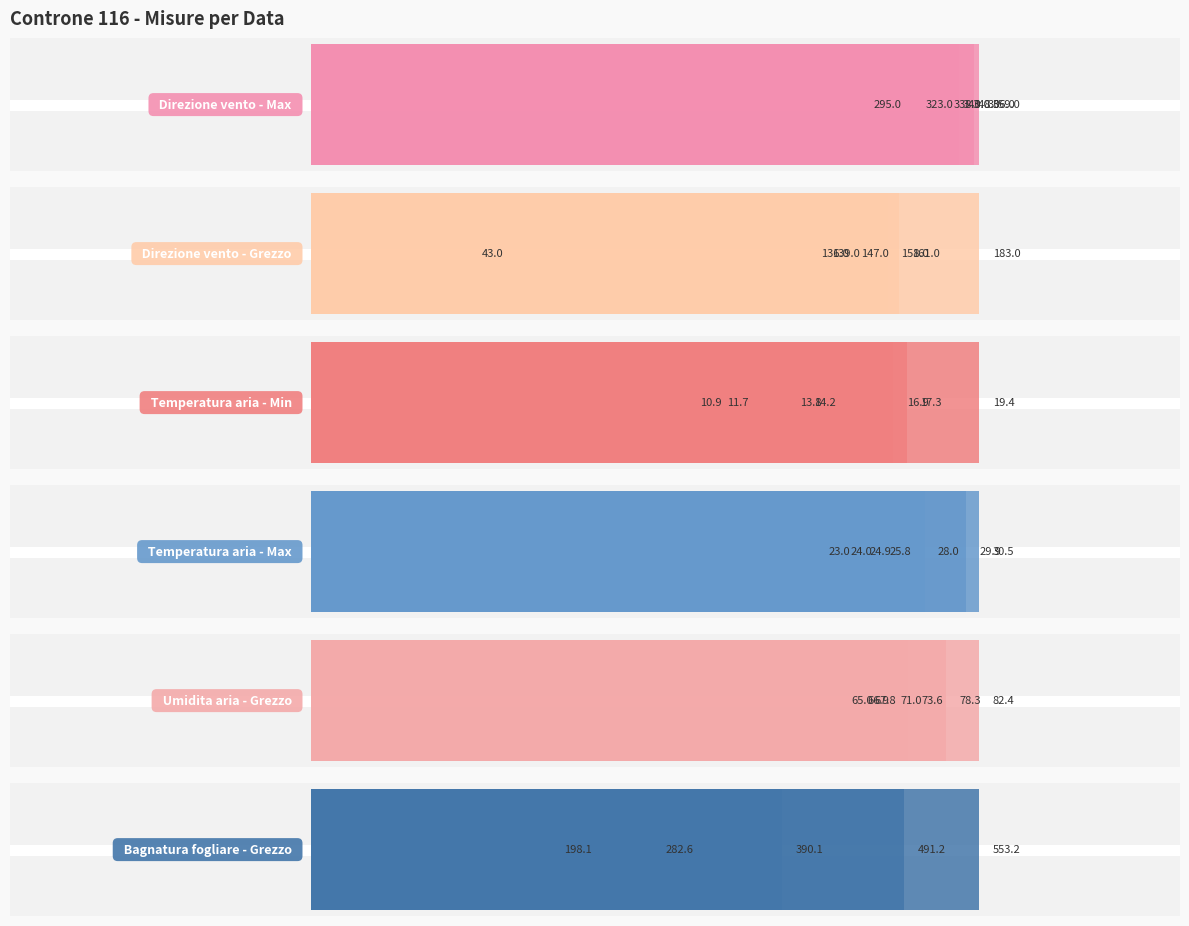

What are all the series names shown in the legend?

Direzione vento - Max, Direzione vento - Grezzo, Temperatura aria - Min, Temperatura aria - Max, Umidita aria - Grezzo, Bagnatura fogliare - Grezzo